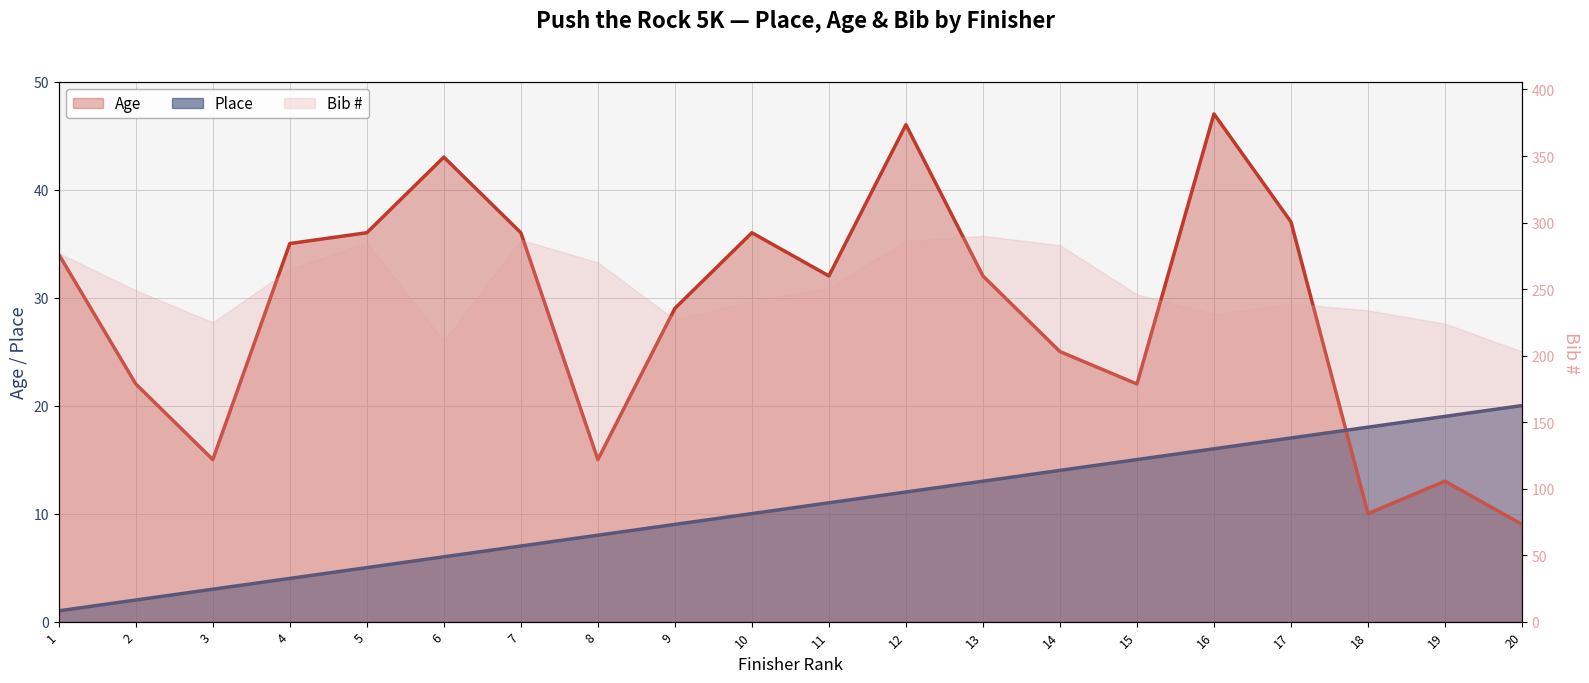

What are all the series names shown in the legend?

Place, Age, Bib